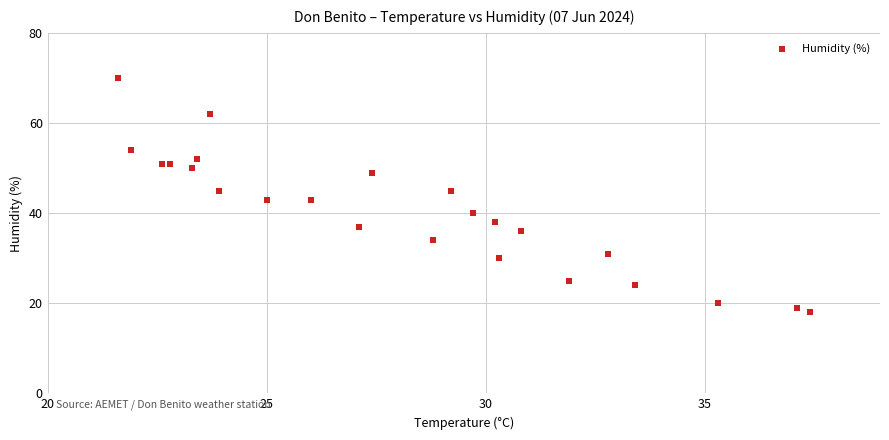

Count the number of points in this scatter plot.

24